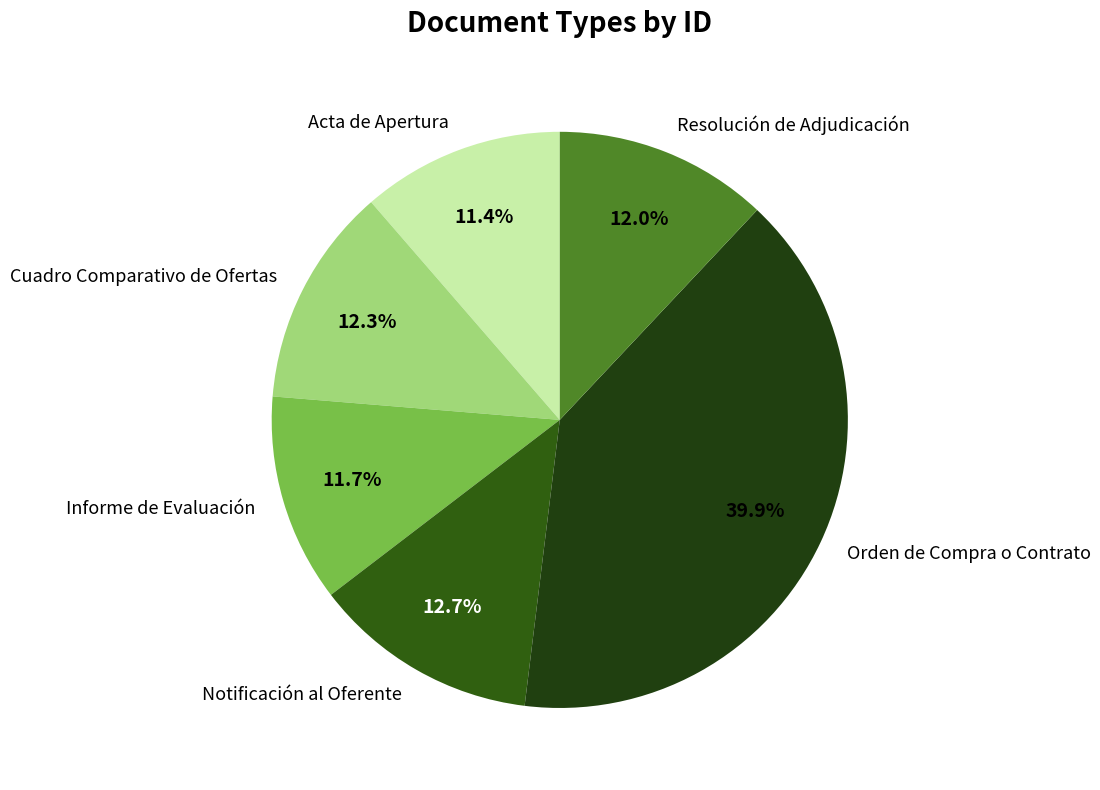

The Notificación al Oferente slice represents 13% of the pie. True or false?

True